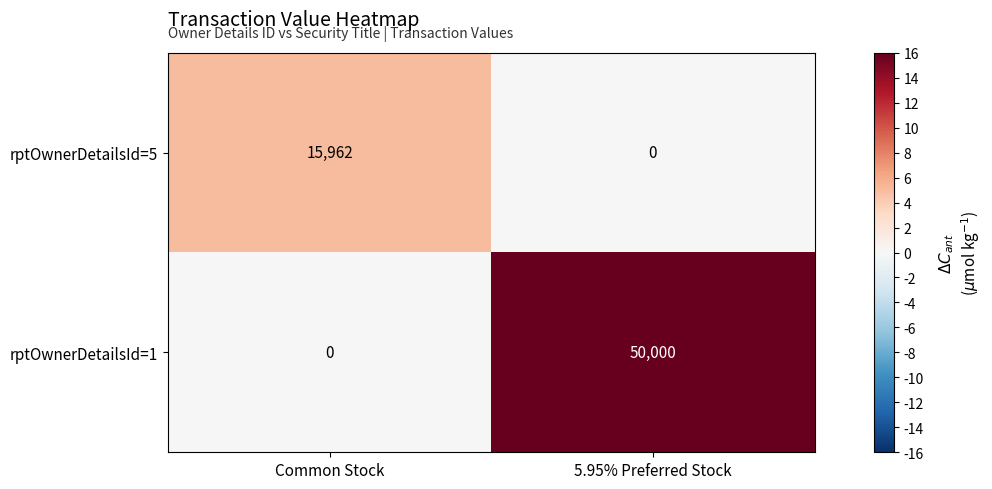

The rptOwnerDetailsId=1 series shows 0 at Common Stock. True or false?

True